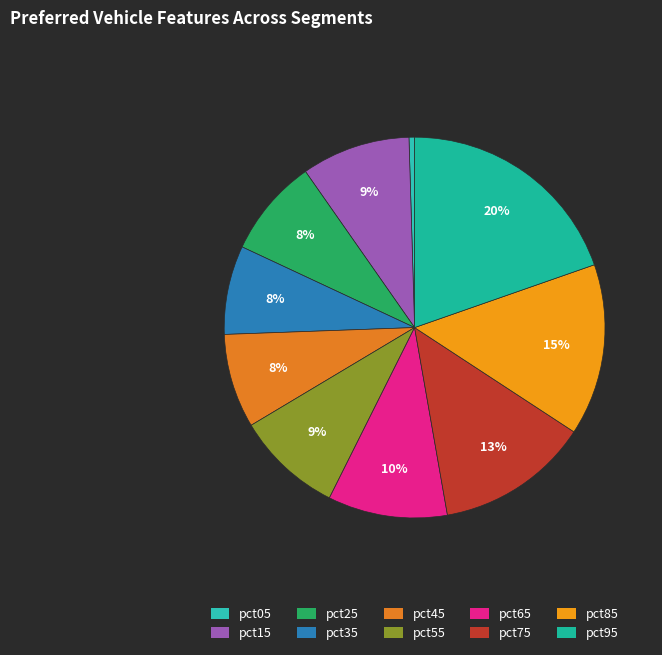

To the nearest percent, what portion does pct25 represent?

8%